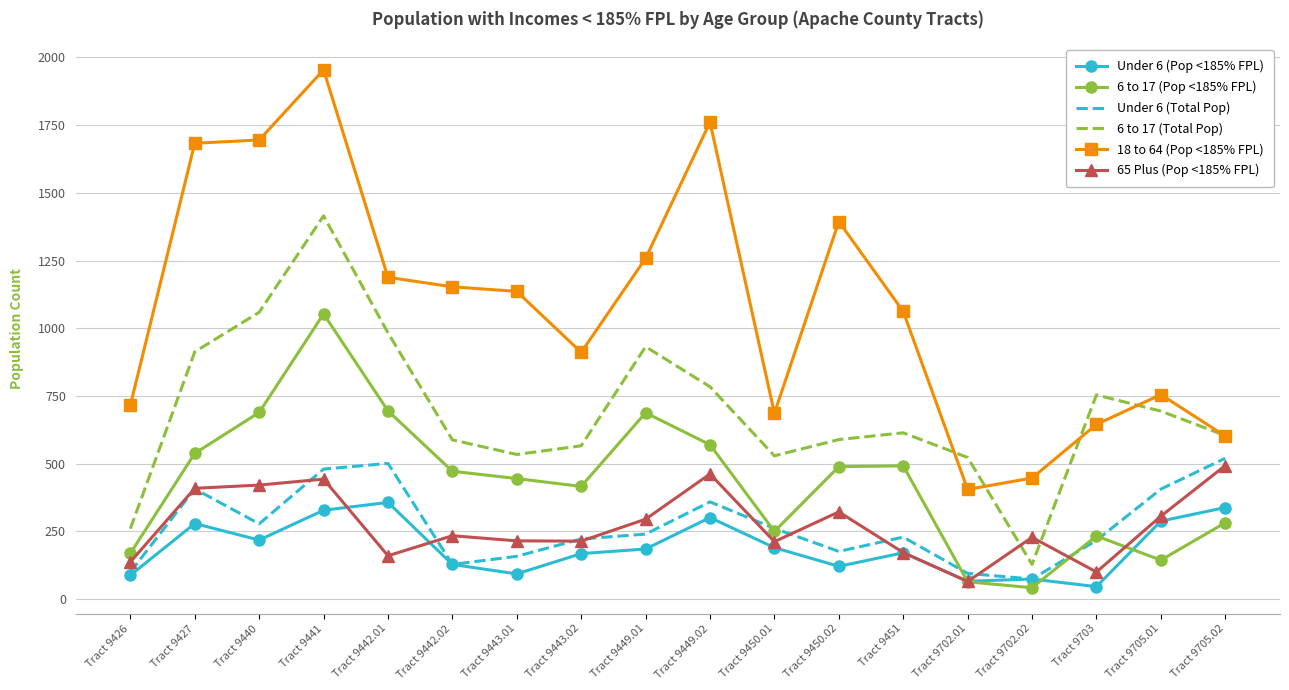

Where does the 6 to 17 (Pop <185% FPL) series first go above 472?

Tract 9427